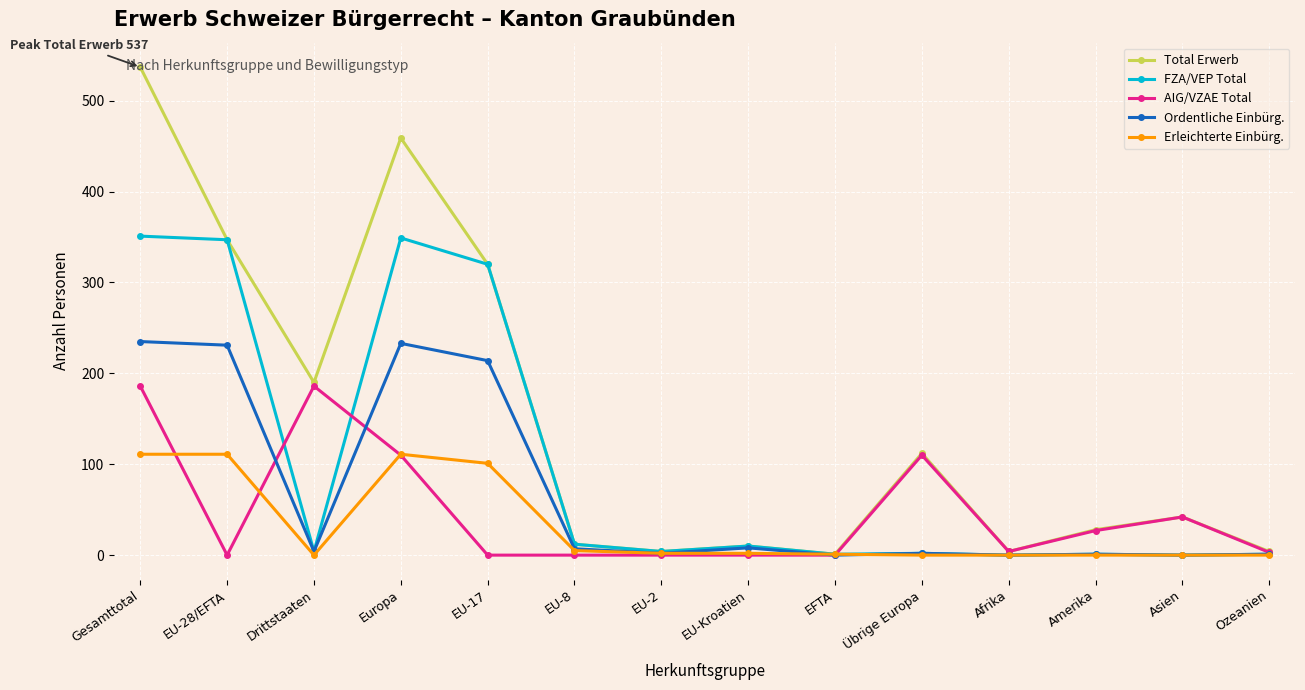

Is it true that FZA/VEP Total equals 4 at EU-2?

True